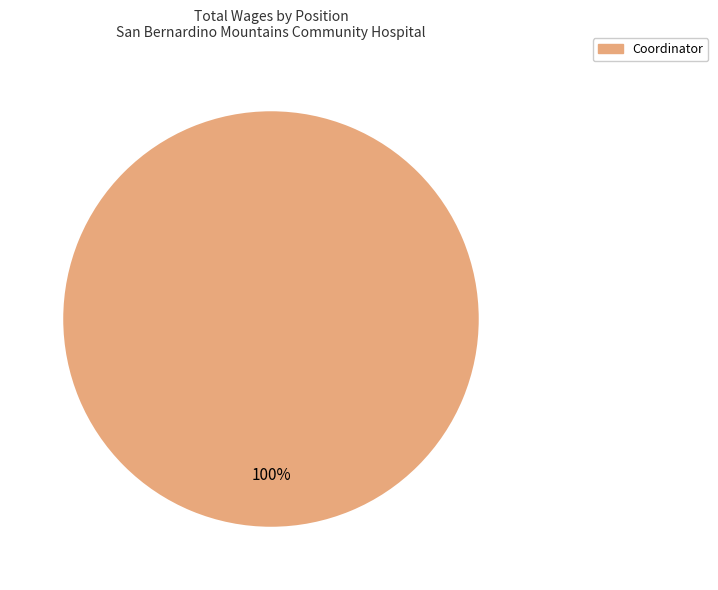

Rank the categories by value from lowest to highest.

Coordinator